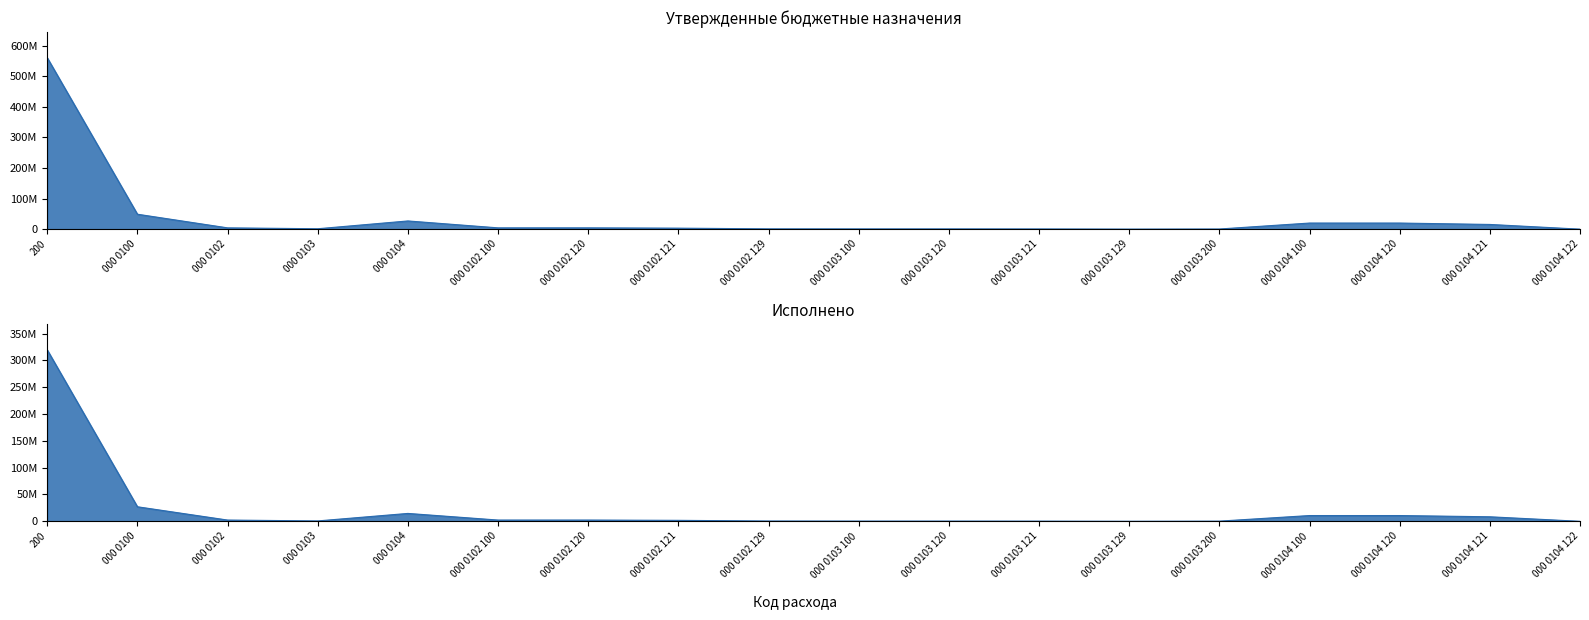

Reading left to right, what are all the values shown in this chart?

Утвержденные назначения (консолидированный): 200=560625500.4	000 0100=48891222.0	000 0102=4304197.0	000 0103=1367756.0	000 0104=26893253.0	000 0102 100=4304197.0	000 0102 120=4304197.0	000 0102 121=3309141.0	000 0102 129=995056.0	000 0103 100=851683.0	000 0103 120=851683.0	000 0103 121=661815.0	000 0103 129=189868.0	000 0103 200=509173.0	000 0104 100=20016628.4	000 0104 120=20016628.4	000 0104 121=15436445.0	000 0104 122=37214.0
Утвержденные назначения (субъект РФ): 200=319628547.0	000 0100=27124433.4	000 0102=2340708.6	000 0103=713434.5	000 0104=14694297.7	000 0102 100=2340708.6	000 0102 120=2340708.6	000 0102 121=1808519.1	000 0102 129=532189.5	000 0103 100=396171.6	000 0103 120=396171.6	000 0103 121=316928.1	000 0103 129=79243.5	000 0103 200=314562.9	000 0104 100=10747781.1	000 0104 120=10747781.1	000 0104 121=8431660.6	000 0104 122=14989.0